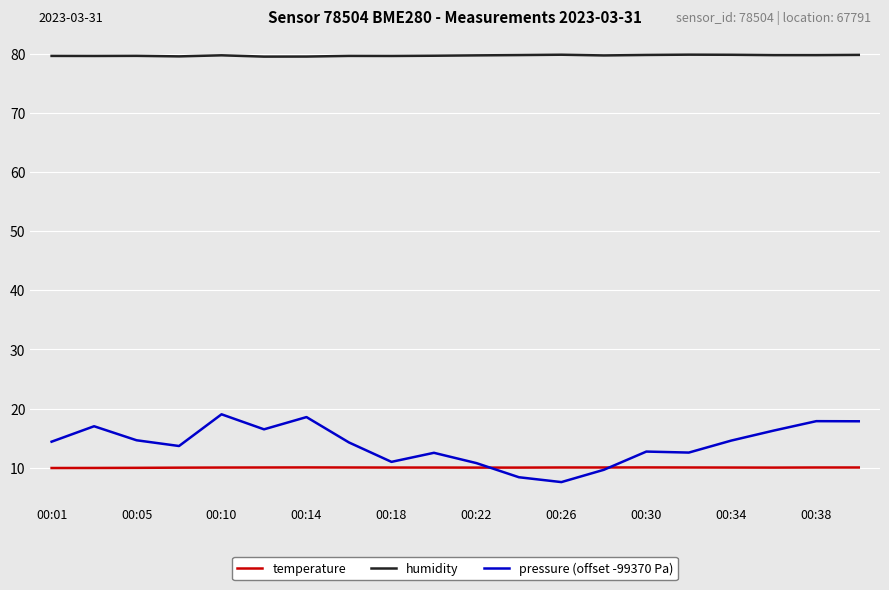

List the series in order of their peak value, highest first.

humidity, pressure (offset -99370 Pa), temperature